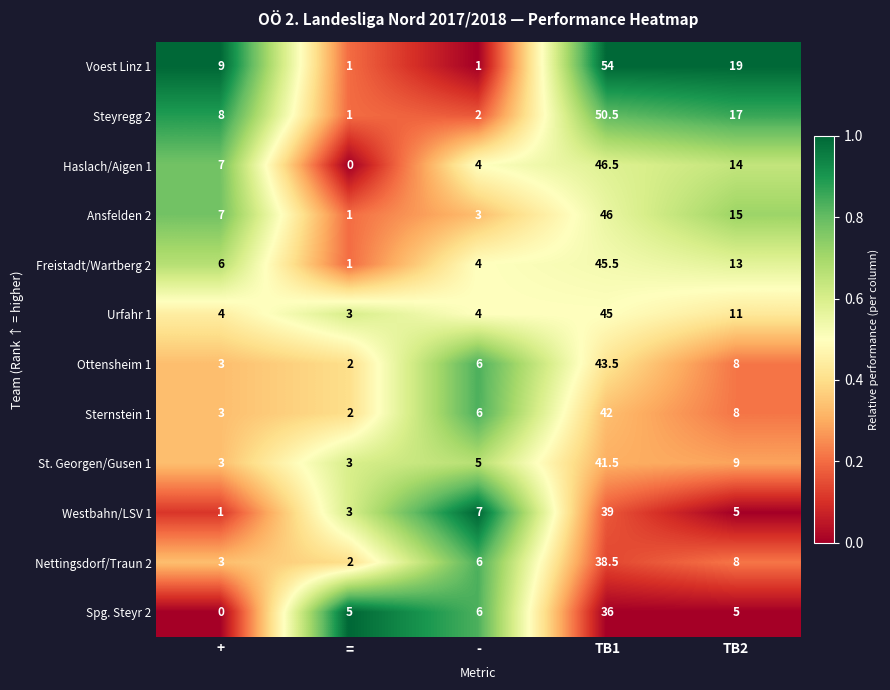

Which series has the largest range (max minus min)?

Voest Linz 1